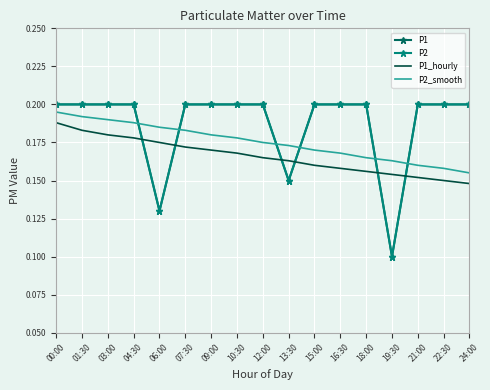

What are all the series names shown in the legend?

P1, P2, P1_hourly, P2_smooth